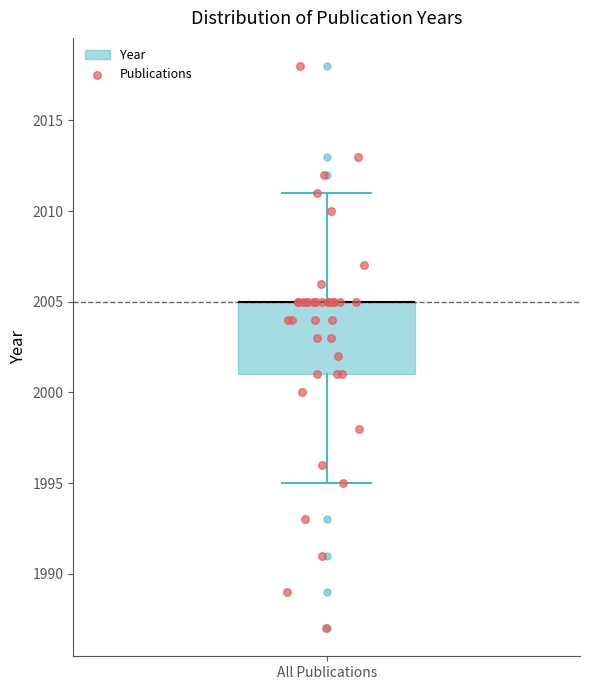

Where is the upper edge of the box for All Publications on the y-axis? The values are not printed on the chart, so give them approximately, as read against the axis.

2005